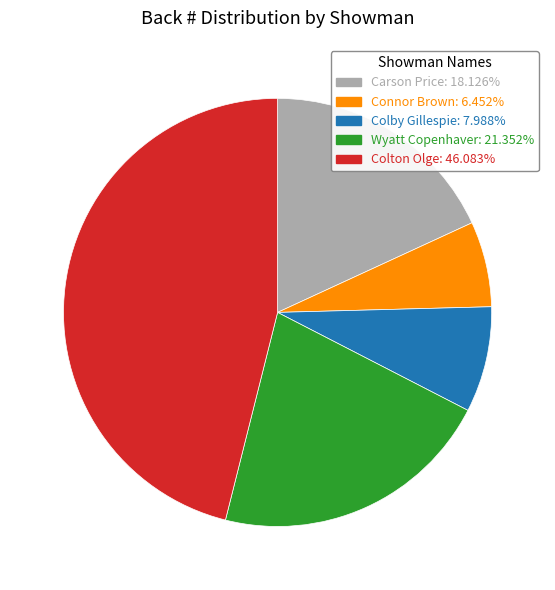

Combined, do Colton Olge and Carson Price account for over 50%?

Yes